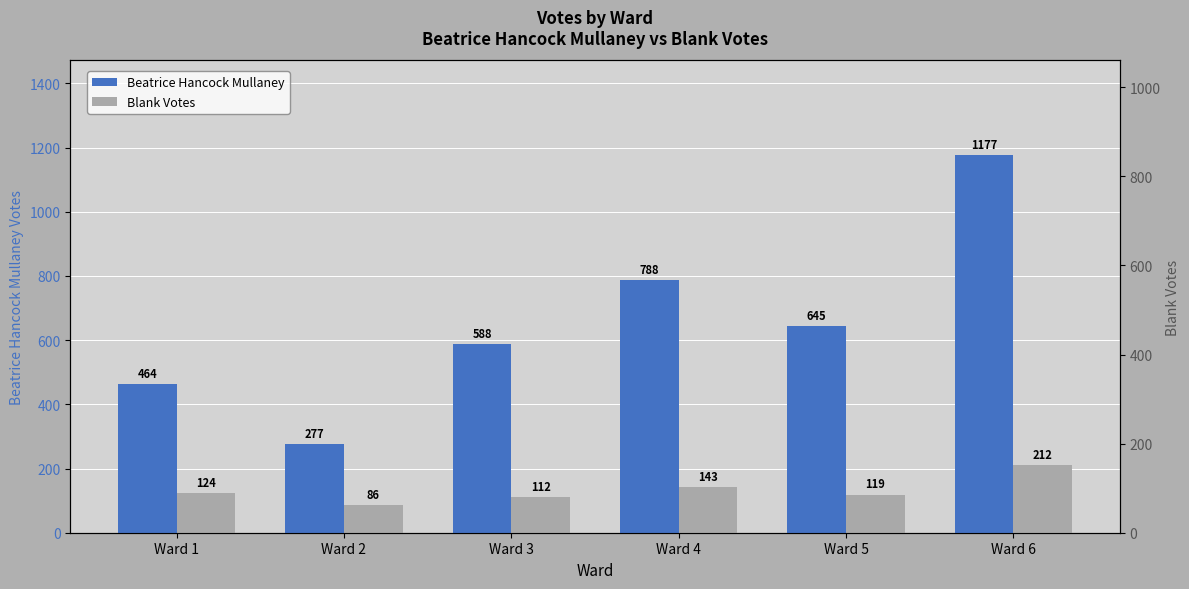

What is the difference between the maximum and minimum values in the Beatrice Hancock Mullaney series?

900